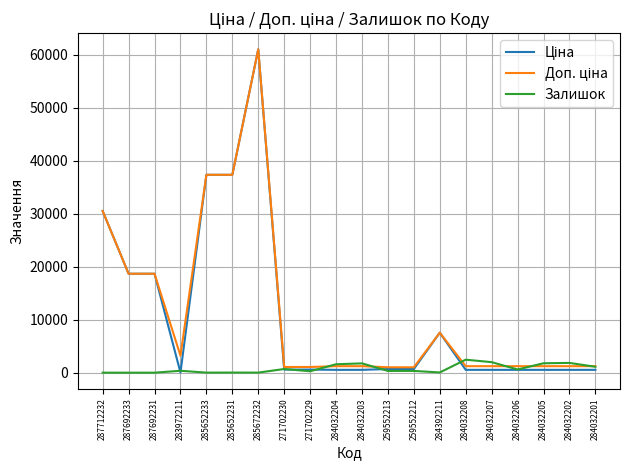

The Залишок series shows 1986.0 at 284032207. True or false?

True